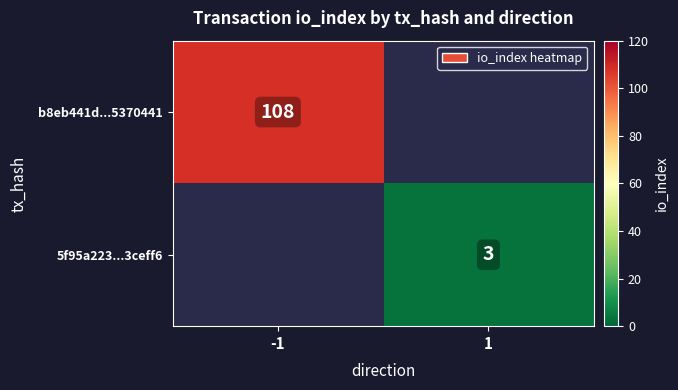

How many data points does each series have?

2